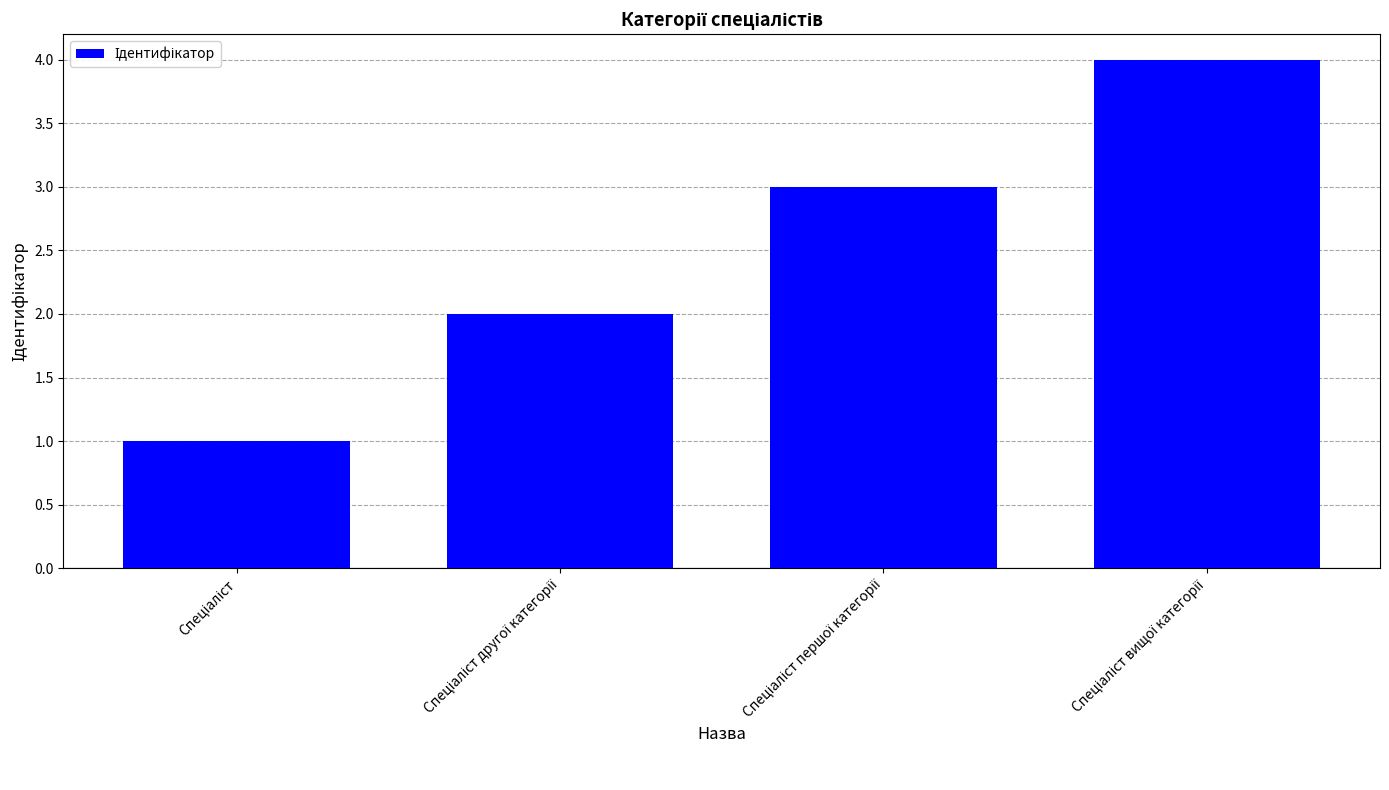

What is the difference between the maximum and minimum values?

3